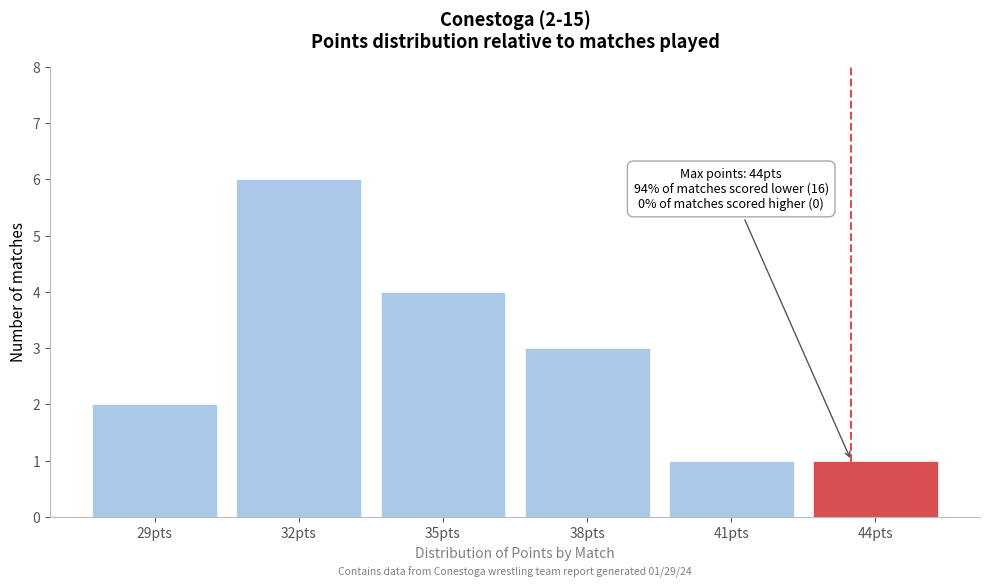

Reading left to right, transcribe all the data shown in this chart.

29pts=2	32pts=6	35pts=4	38pts=3	41pts=1	44pts=1